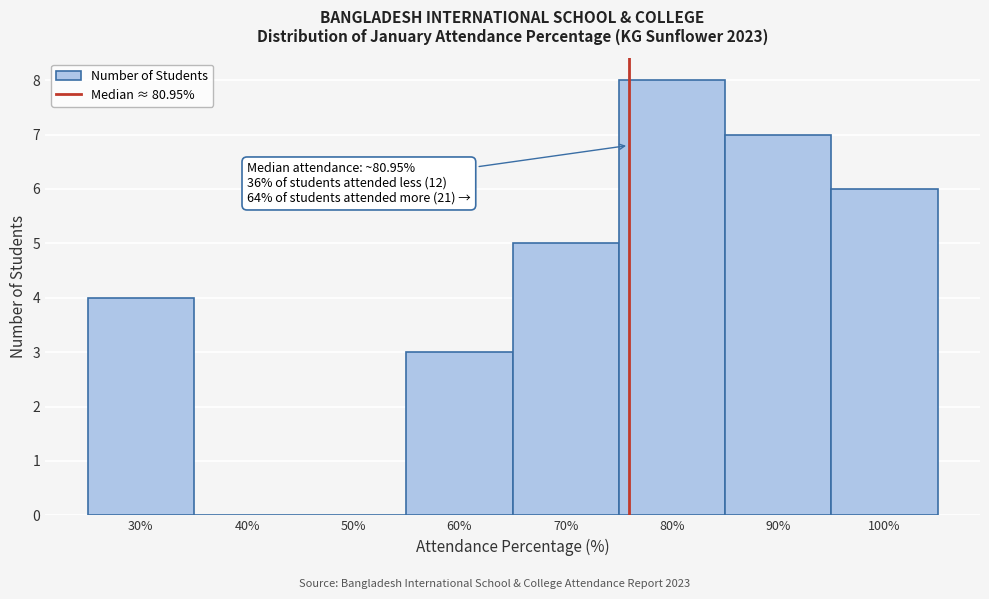

Reading left to right, what are all the values shown in this chart?

30%=4	40%=0	50%=0	60%=3	70%=5	80%=8	90%=7	100%=6